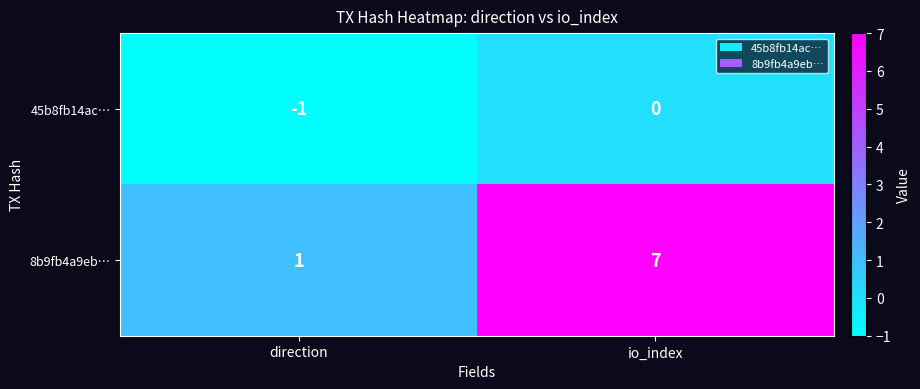

What is the maximum value shown in the chart?

7